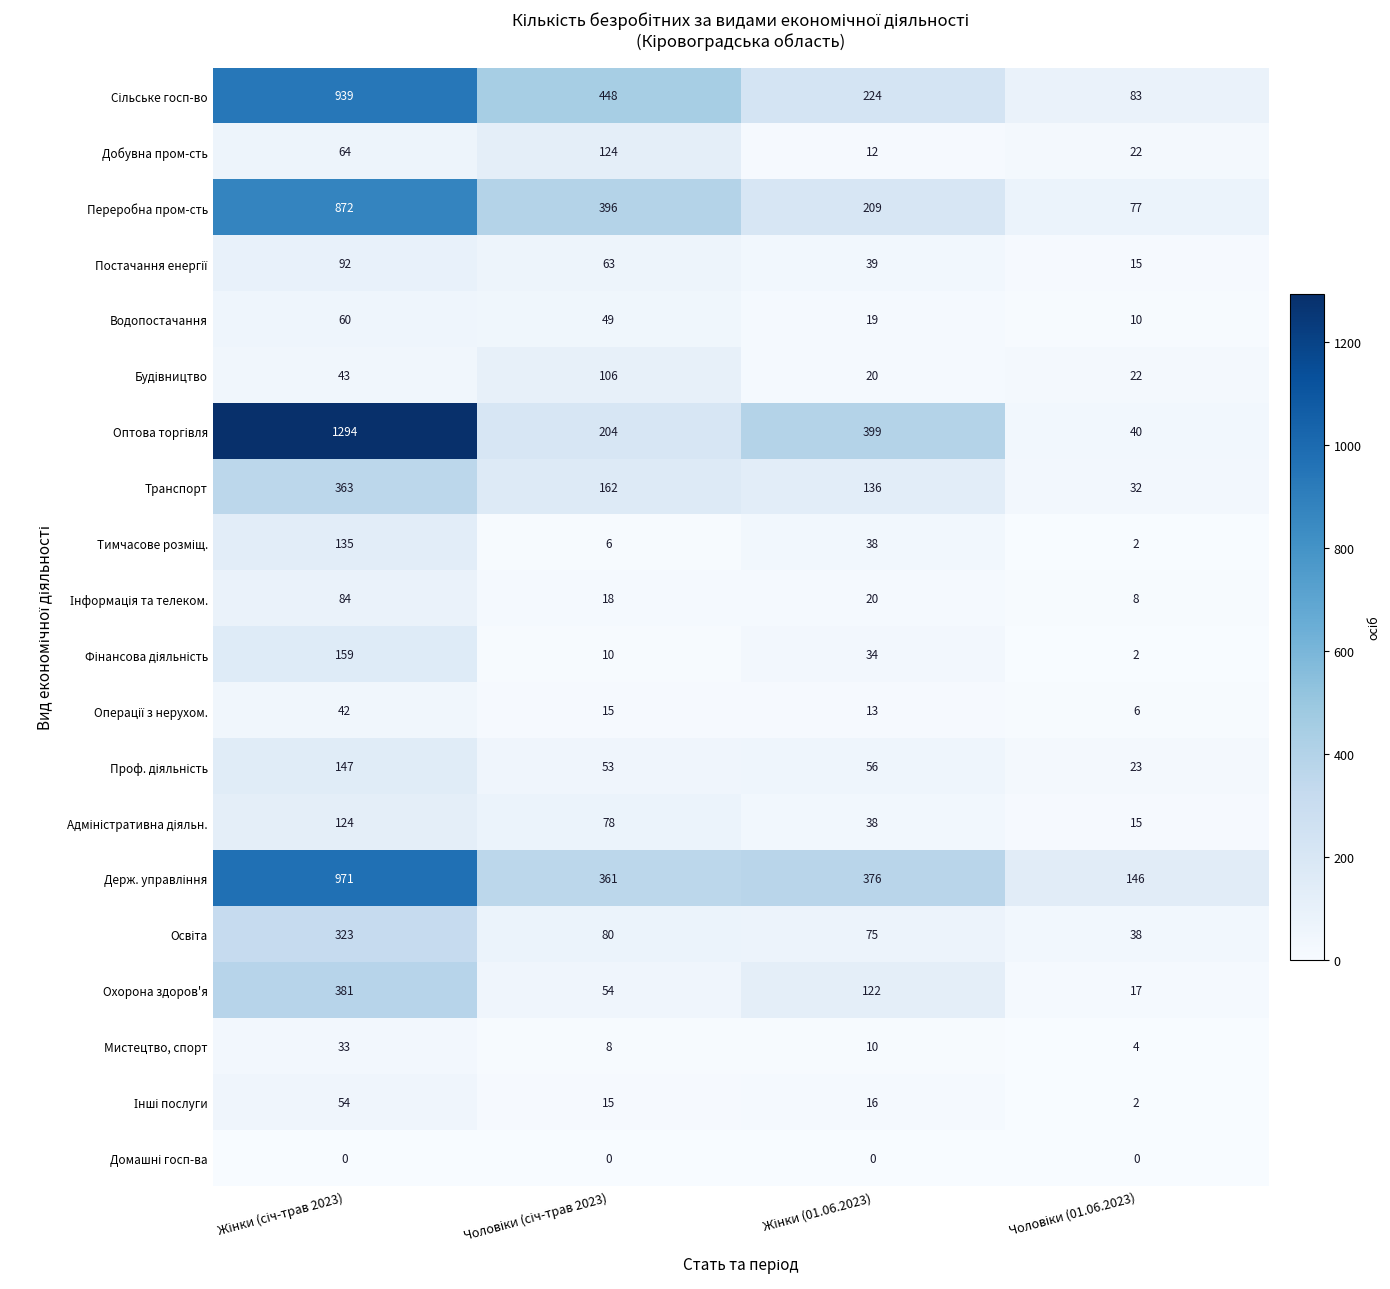

What is the difference between the maximum and minimum values in the Водопостачання series?

50